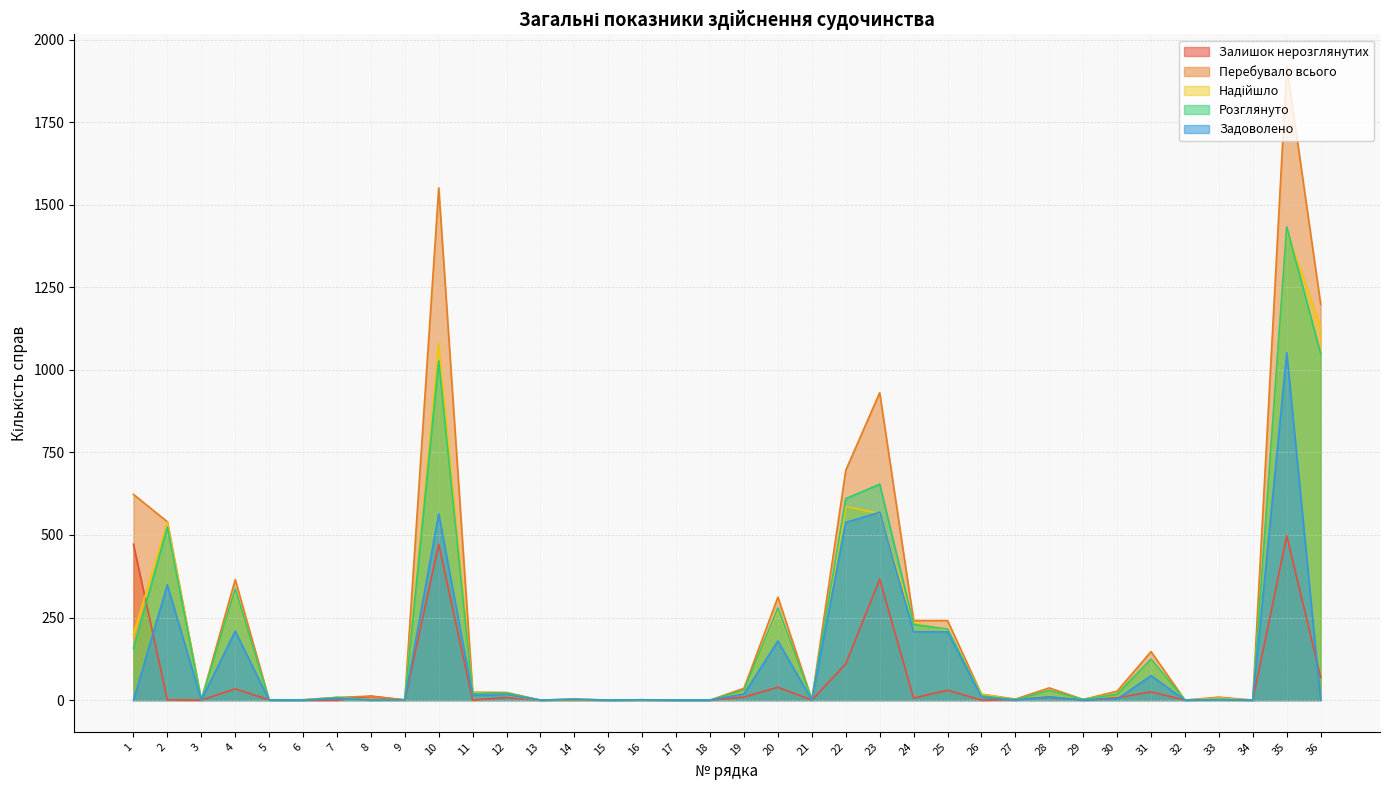

What are all the series names shown in the legend?

Залишок нерозглянутих, Перебувало всього, Надійшло, Розглянуто, Задоволено